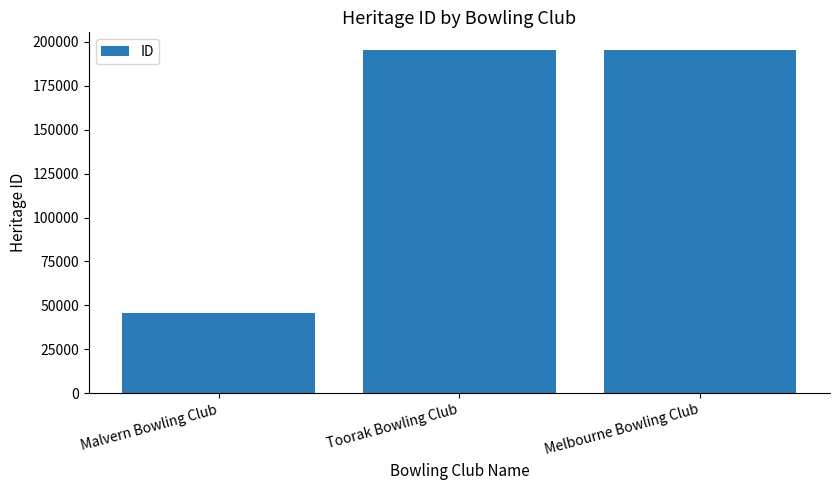

How many series are shown in this chart?

1